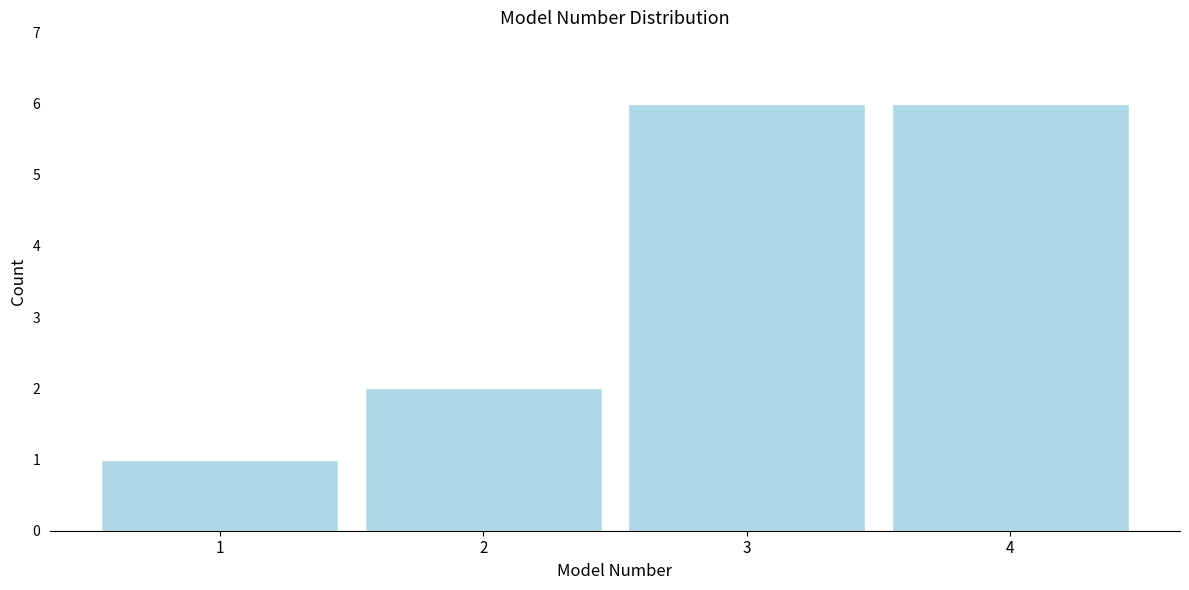

What is the height of the bar covering 2.5 to 3.5 on the x-axis? The values are not printed on the chart, so give them approximately, as read against the axis.

6